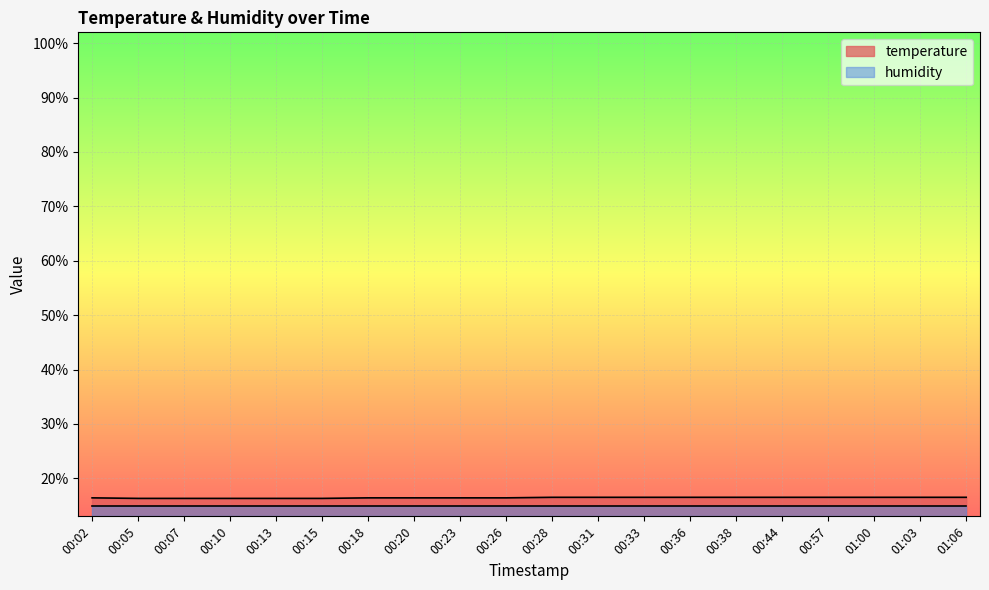

At which label is the value closest to 16?

00:05